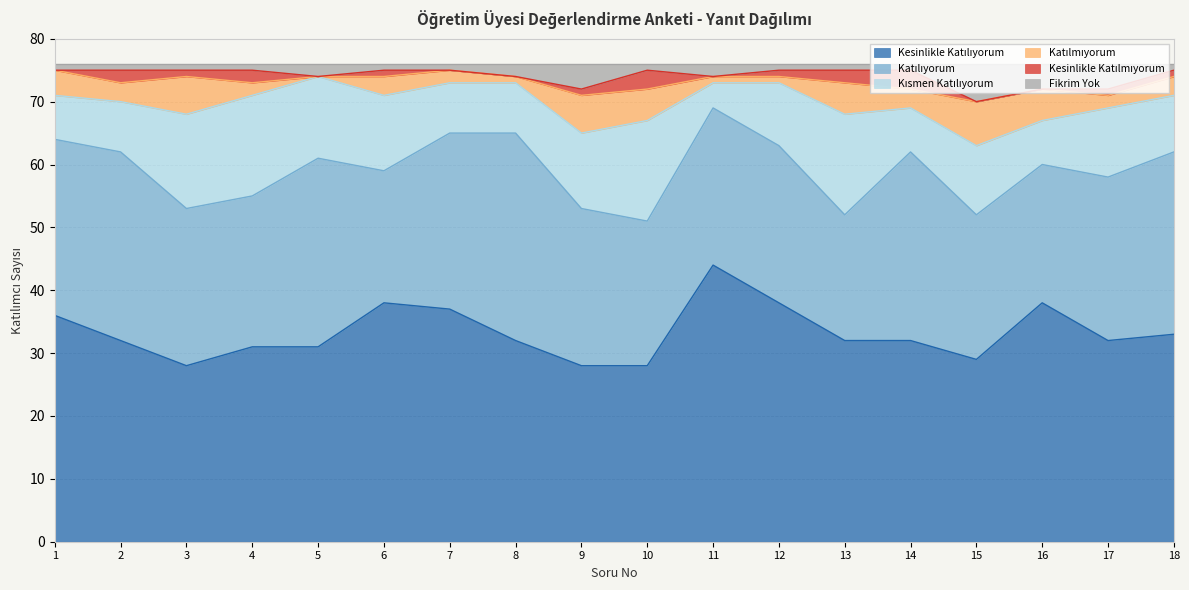

What is the value of the Fikrim Yok point at the 13th from the left?

1